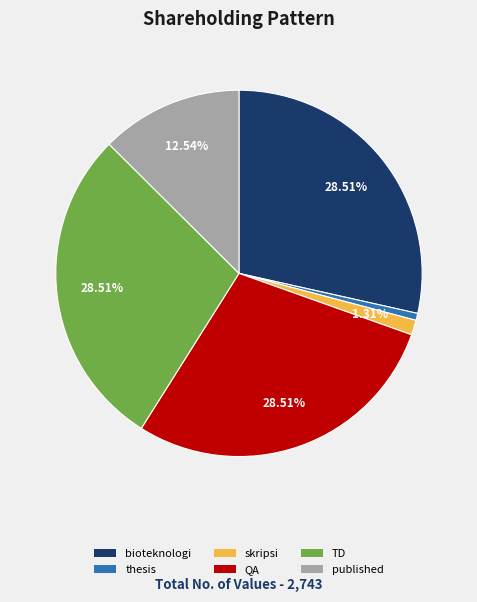

What percentage is NOT represented by bioteknologi?

71.5%